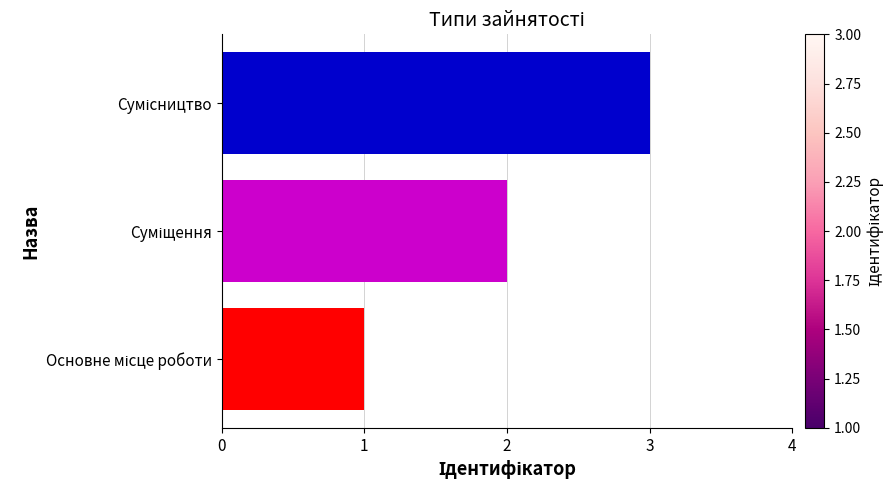

What is the minimum value shown in the chart?

1